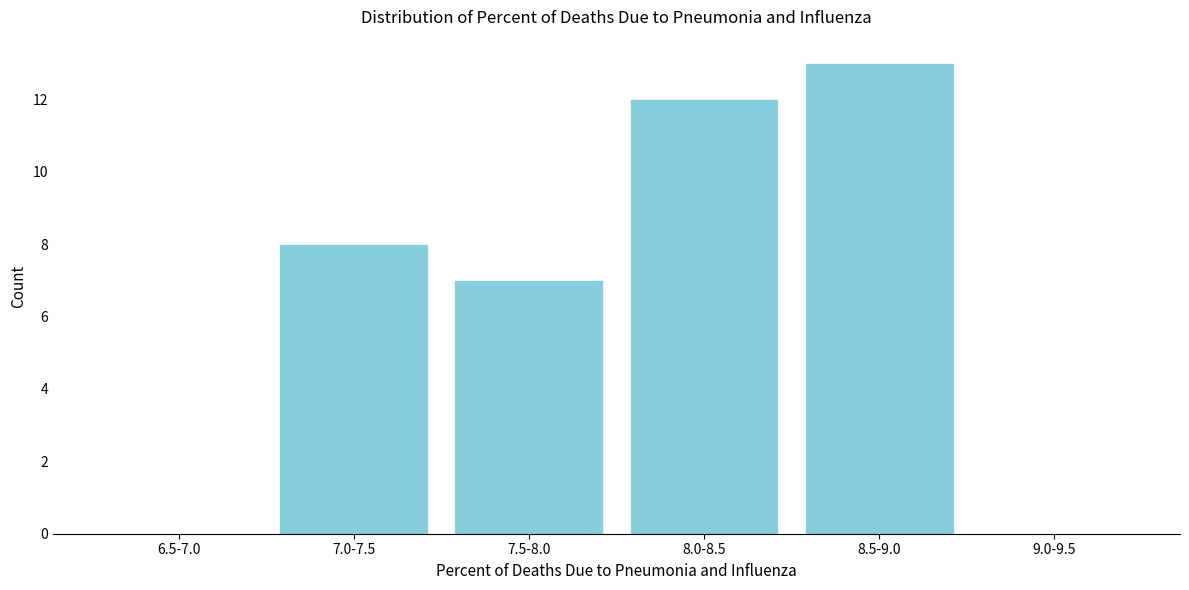

Reading left to right, list all the values displayed in this chart.

6.5-7.0=0	7.0-7.5=8	7.5-8.0=7	8.0-8.5=12	8.5-9.0=13	9.0-9.5=0